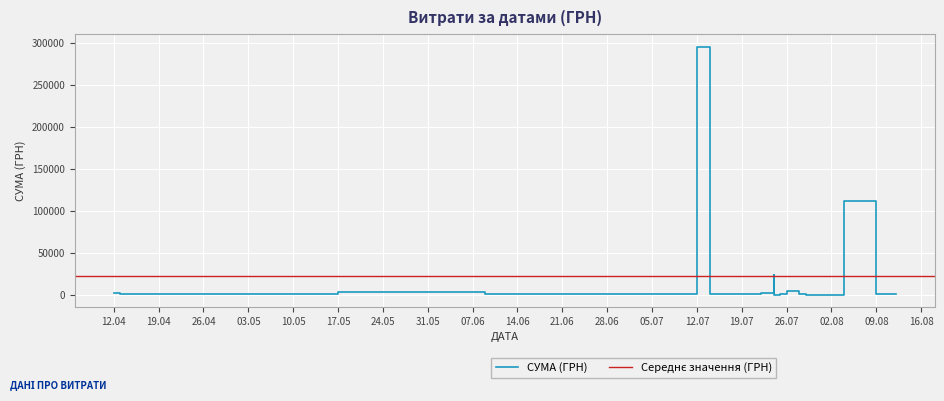

What is the greatest value displayed?

295638.6